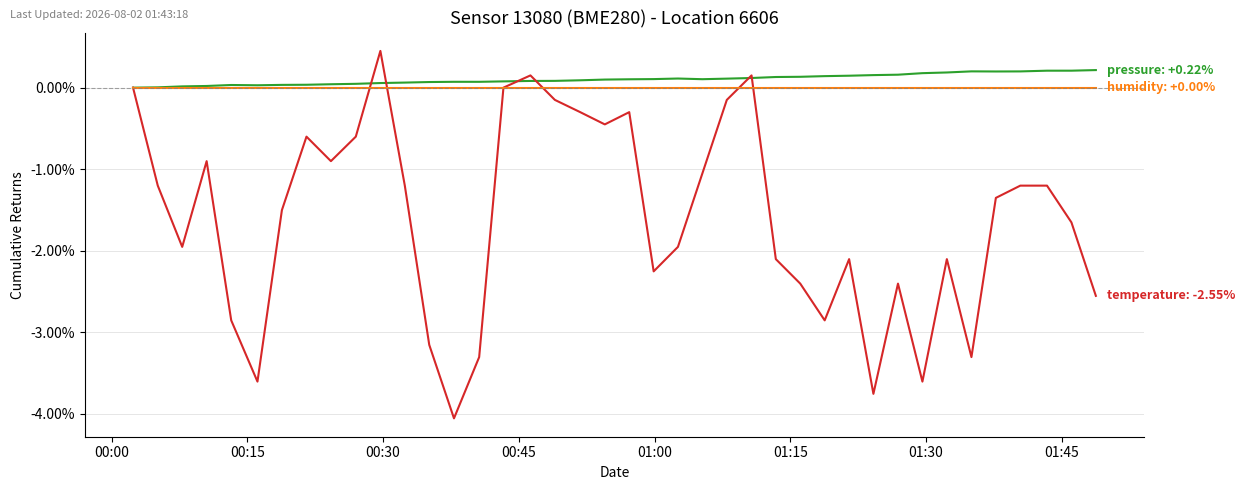

How many data points does each series have?

40